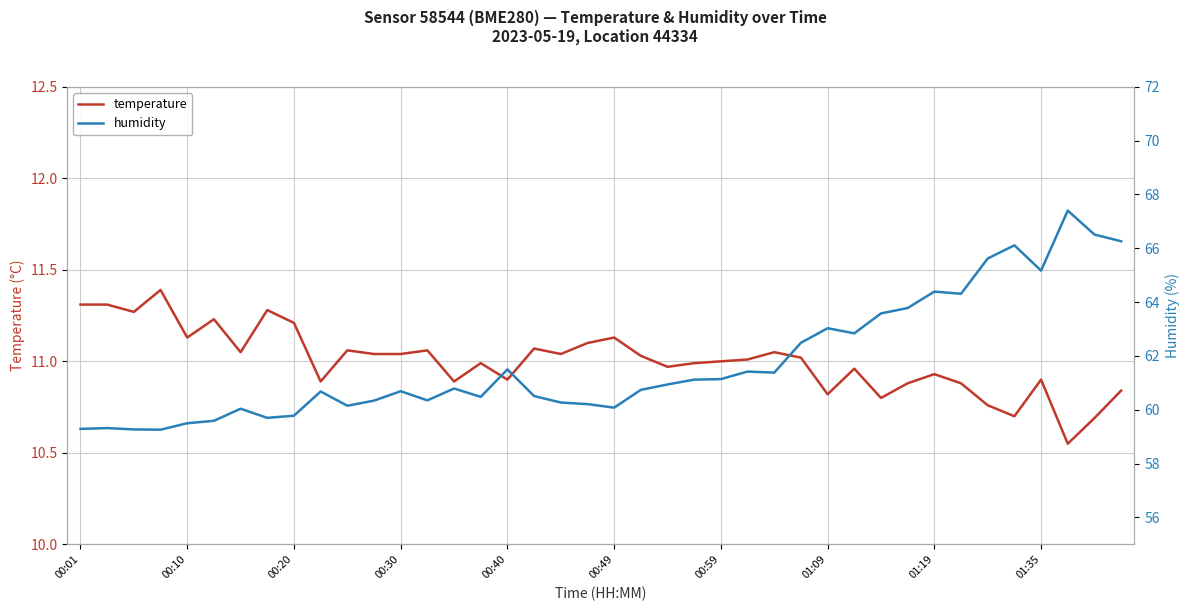

How many interior local valleys does the humidity series have?

10